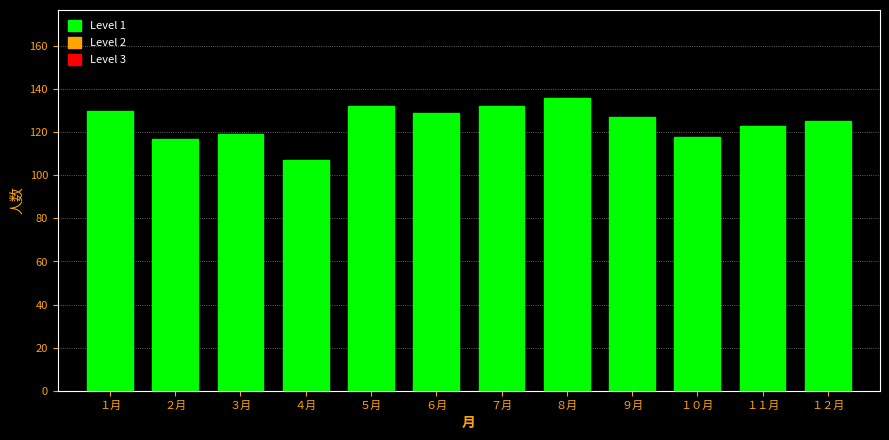

Reading left to right, what are all the values shown in this chart?

１月=130	２月=117	３月=119	４月=107	５月=132	６月=129	７月=132	８月=136	９月=127	１０月=118	１１月=123	１２月=125